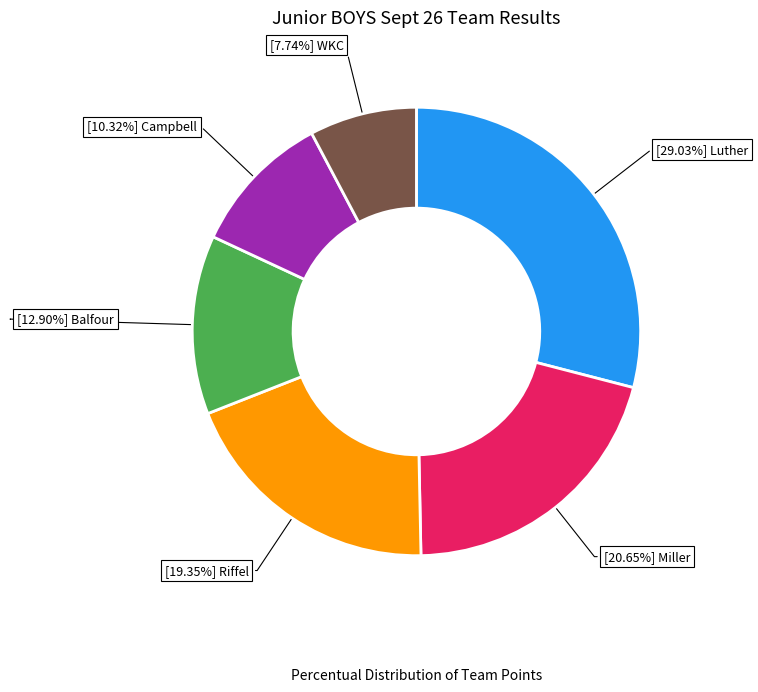

Does any single category account for the majority?

No